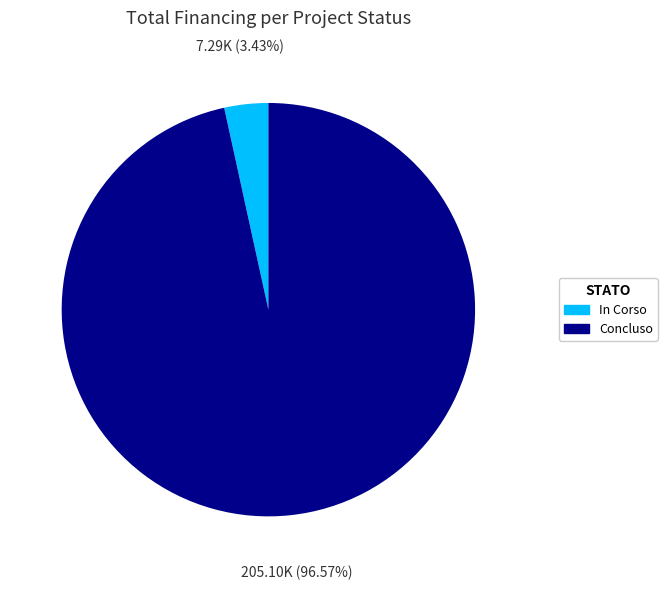

Between Concluso and In Corso, which is larger?

Concluso